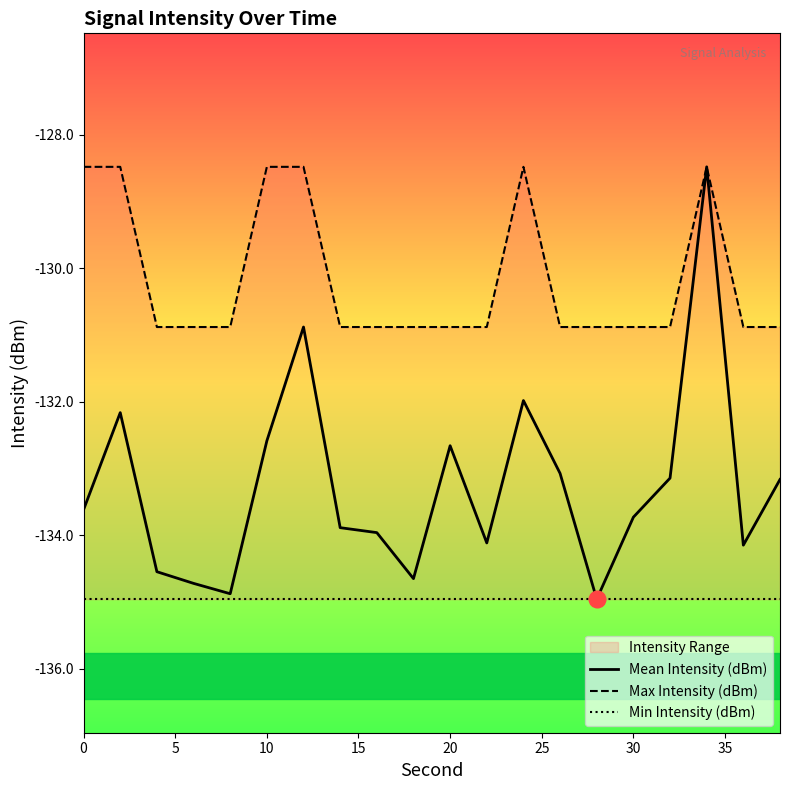

What is the lowest value of the Mean Intensity (dBm) series?

-135.0